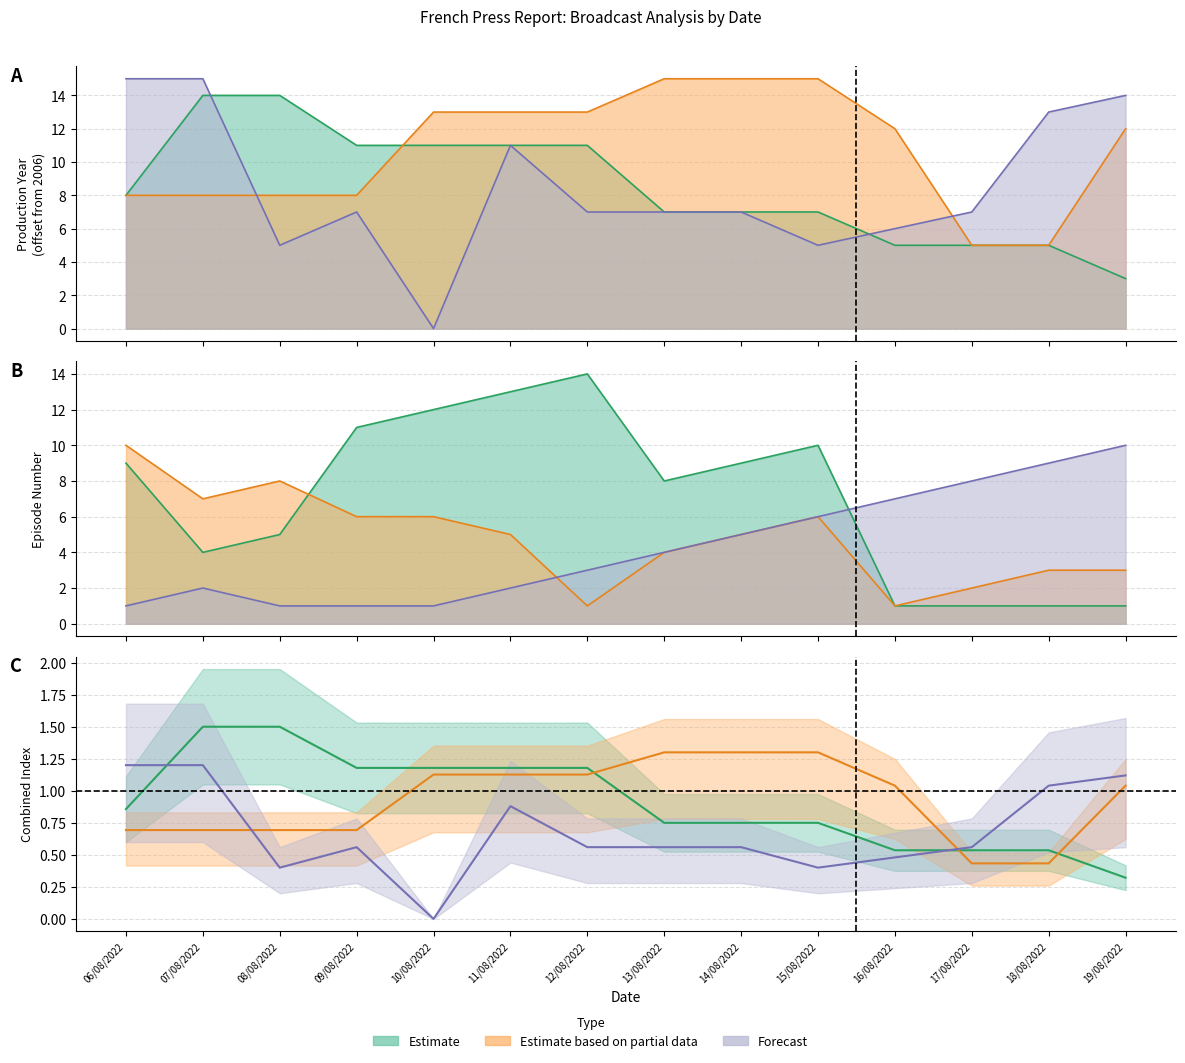

Reading left to right, extract all data points from this chart.

Production Year: 06/08/2022=8	07/08/2022=14	08/08/2022=14	09/08/2022=11	10/08/2022=11	11/08/2022=11	12/08/2022=11	13/08/2022=7	14/08/2022=7	15/08/2022=7	16/08/2022=5	17/08/2022=5	18/08/2022=5	19/08/2022=3
Episode Number: 06/08/2022=9	07/08/2022=4	08/08/2022=5	09/08/2022=11	10/08/2022=12	11/08/2022=13	12/08/2022=14	13/08/2022=8	14/08/2022=9	15/08/2022=10	16/08/2022=1	17/08/2022=1	18/08/2022=1	19/08/2022=1